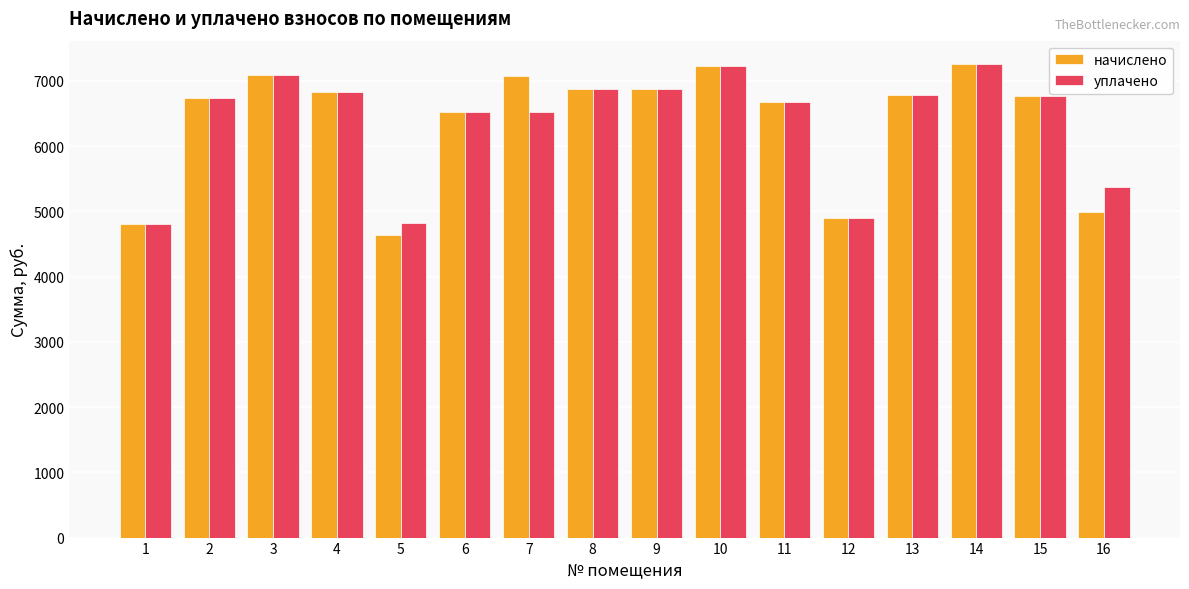

What is the minimum value for начислено?

4636.8